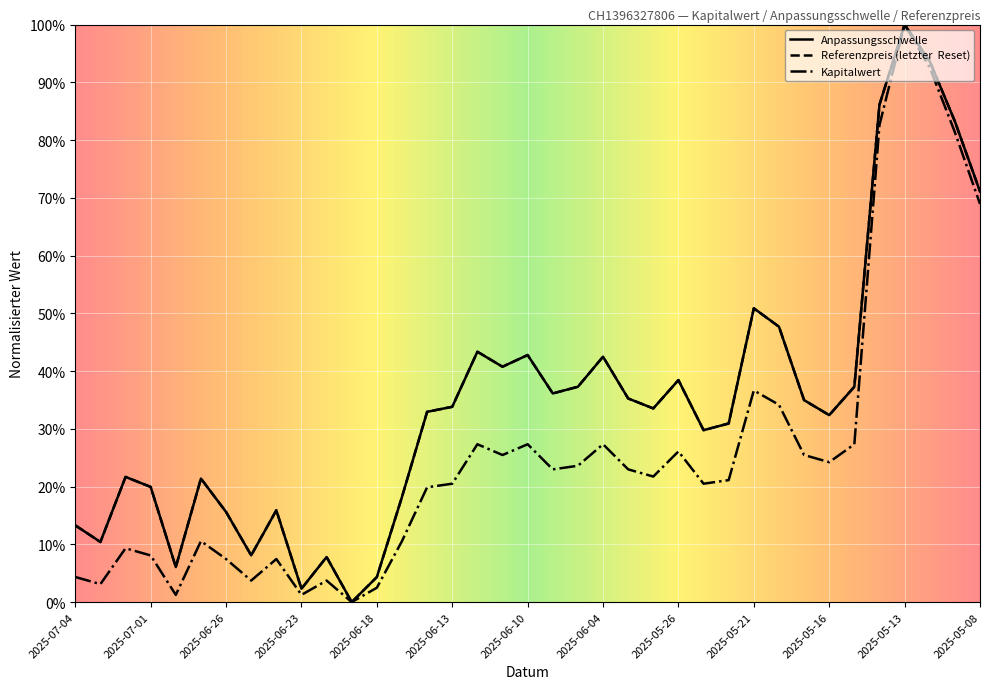

How many series are shown in this chart?

3